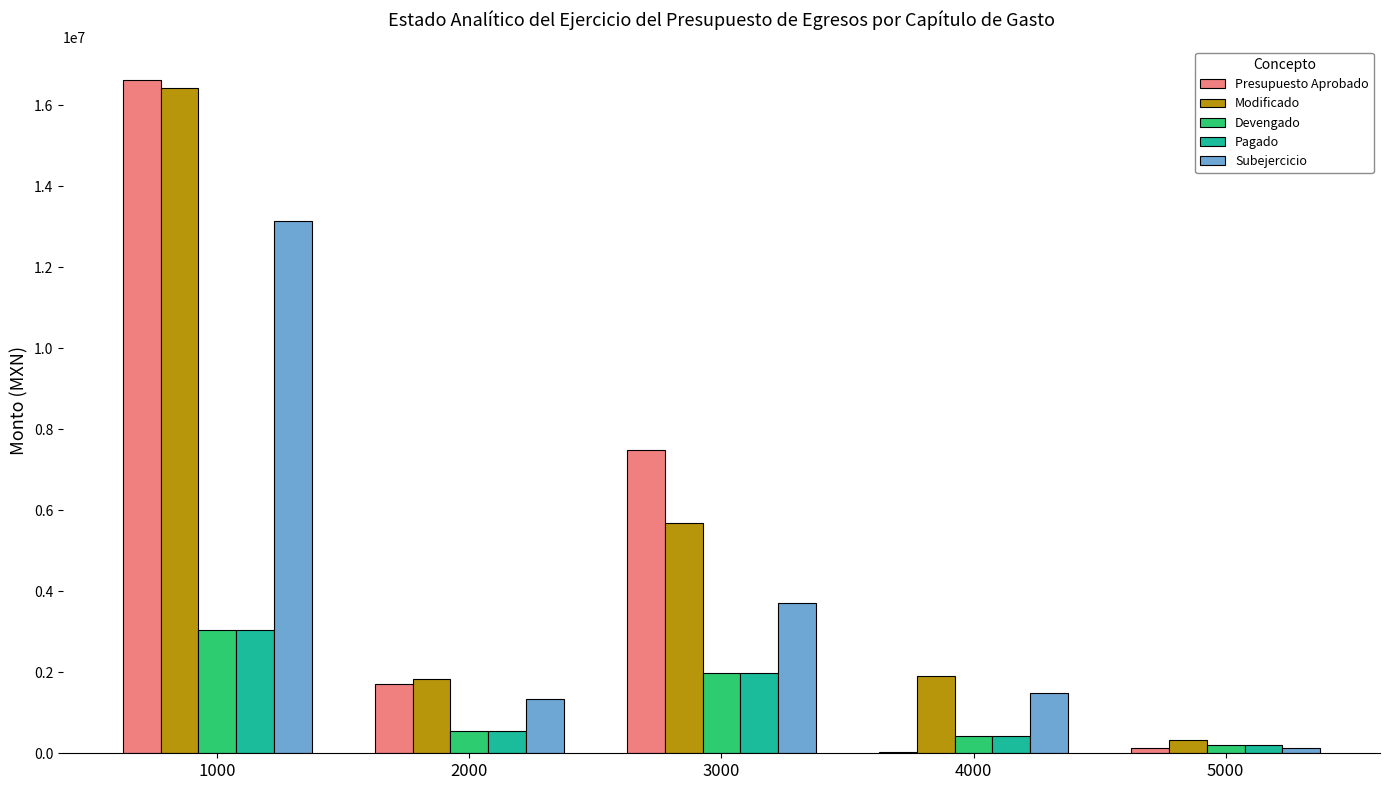

What are all the series names shown in the legend?

Presupuesto Aprobado, Modificado, Devengado, Pagado, Subejercicio